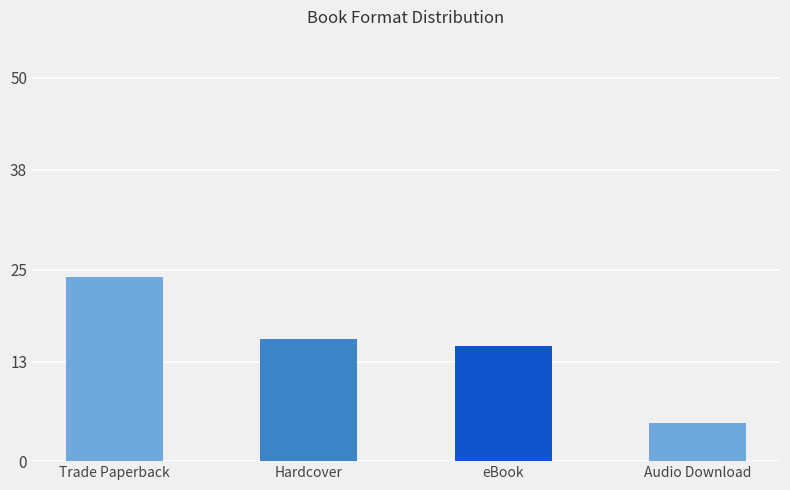

True or false: the data shows 7 at eBook.

False